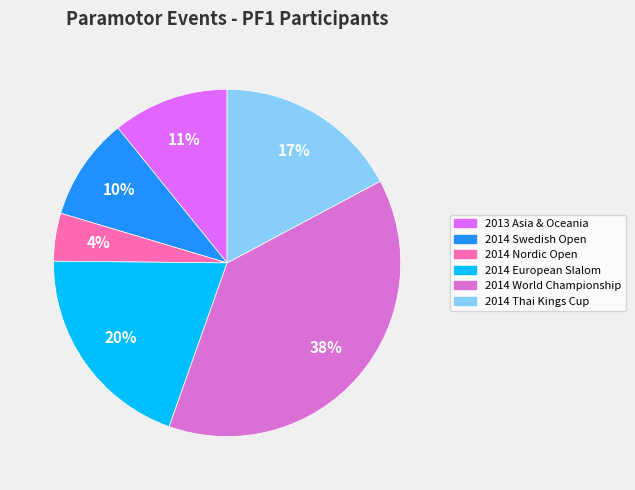

To the nearest percent, what is the difference between the 2014 European Slalom and 2014 World Championship slice percentages?

18%